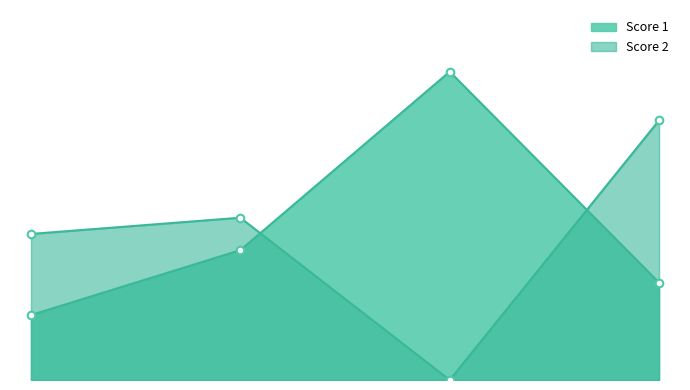

What are all the series names shown in the legend?

Score 1, Score 2